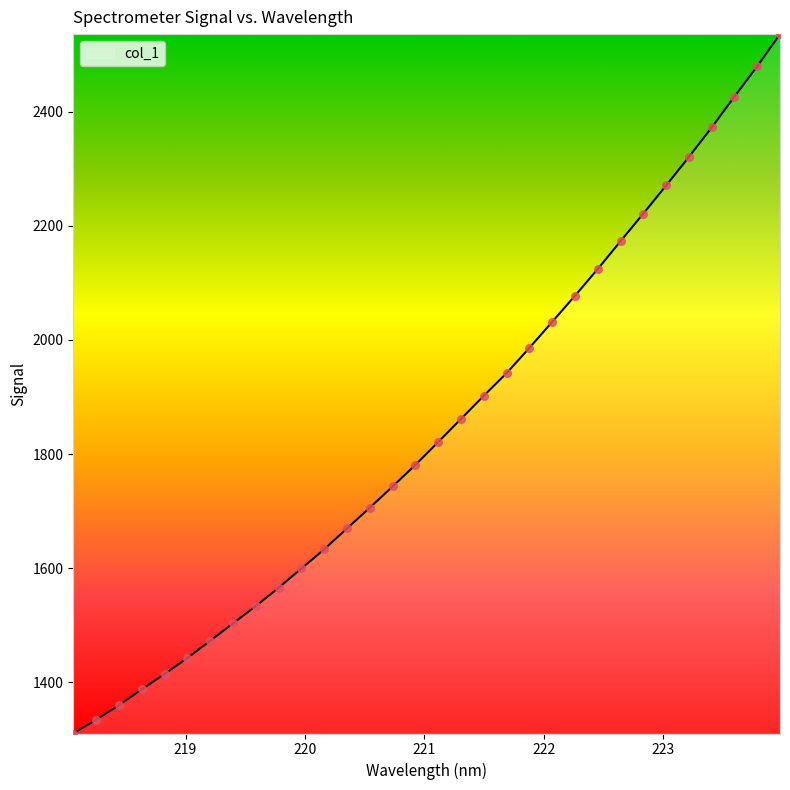

What is the greatest value displayed?

2535.7